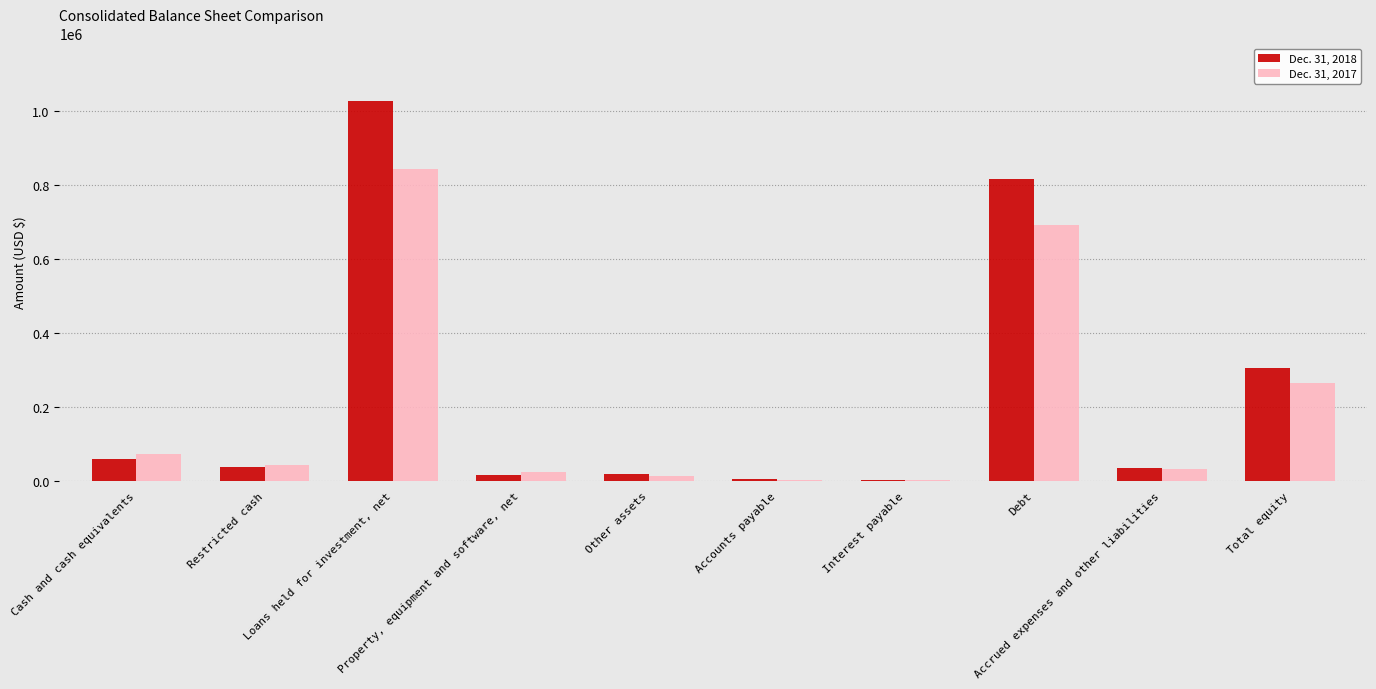

What is the greatest value displayed?

1029117